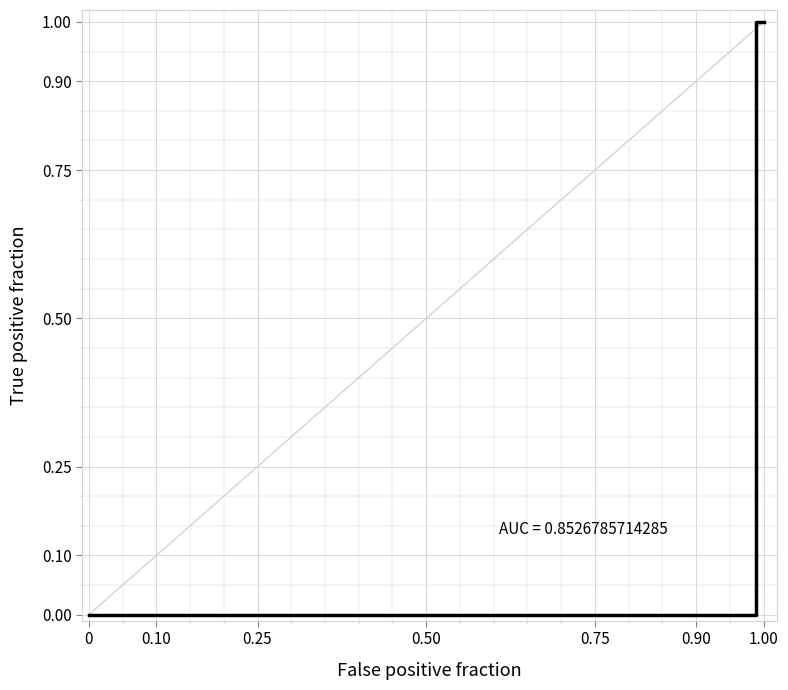

How many data points does each series have?

12